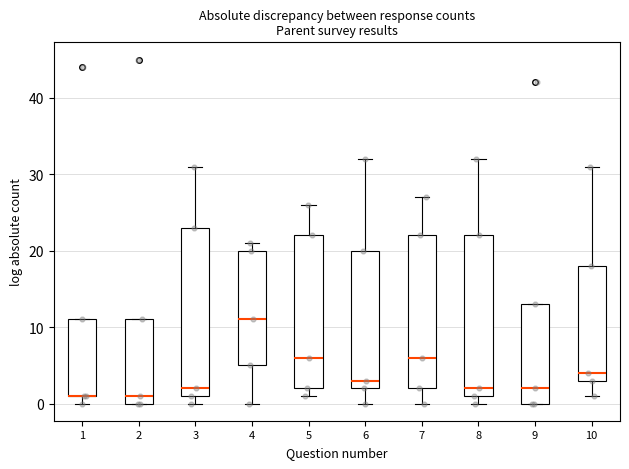

Where does the lower whisker of the box at x = 4 end on the y-axis? The values are not printed on the chart, so give them approximately, as read against the axis.

0